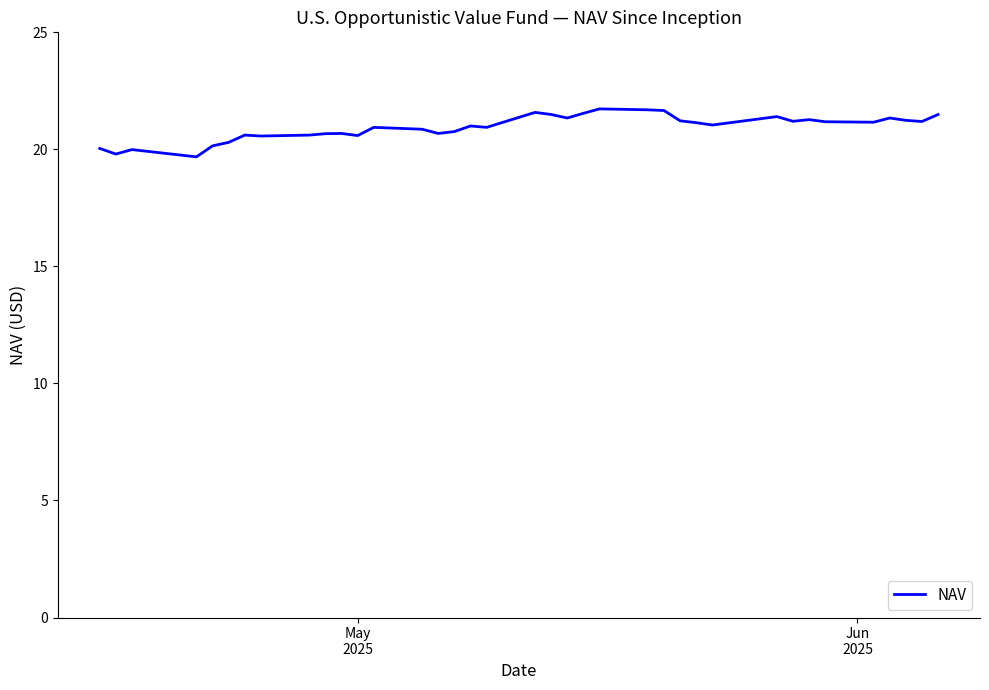

What is the maximum value shown in the chart?

21.7